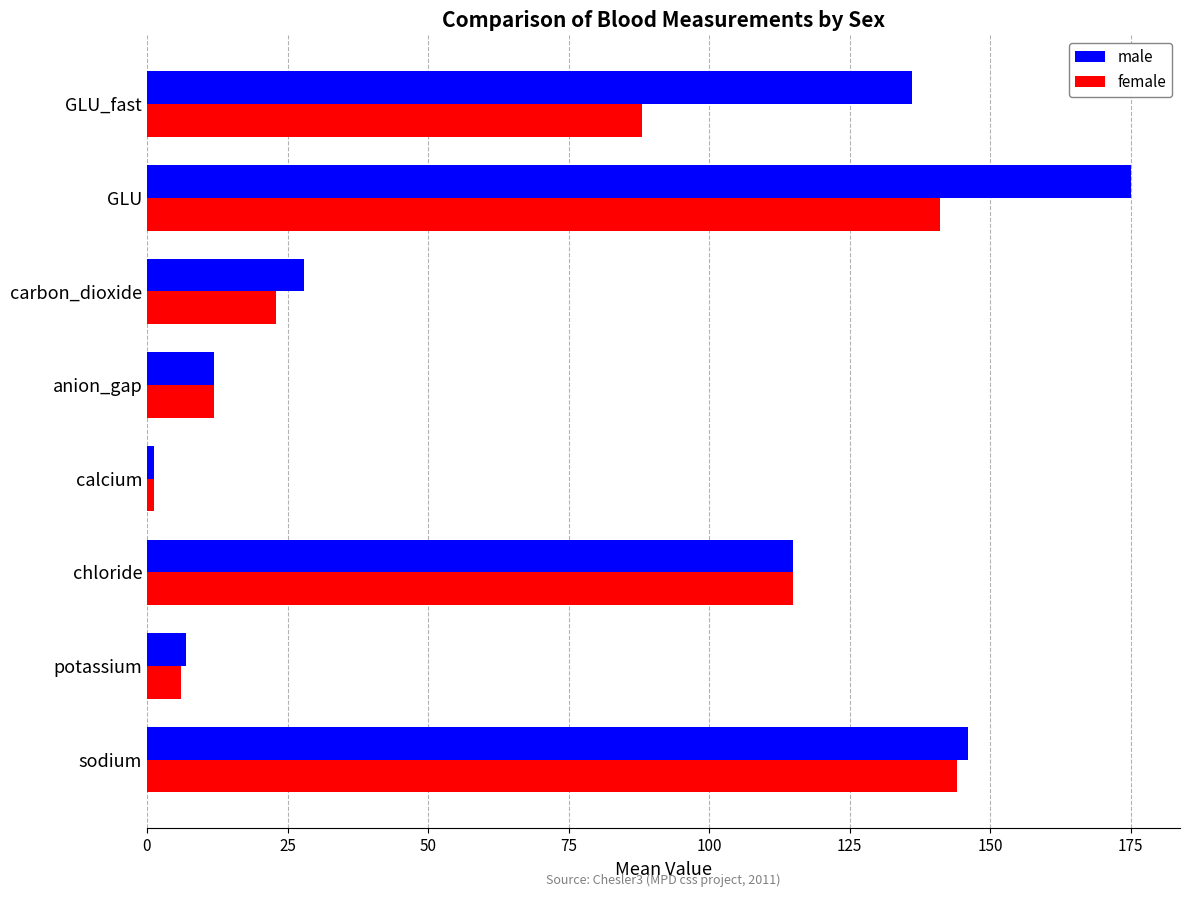

List the series in order of their peak value, lowest first.

female, male